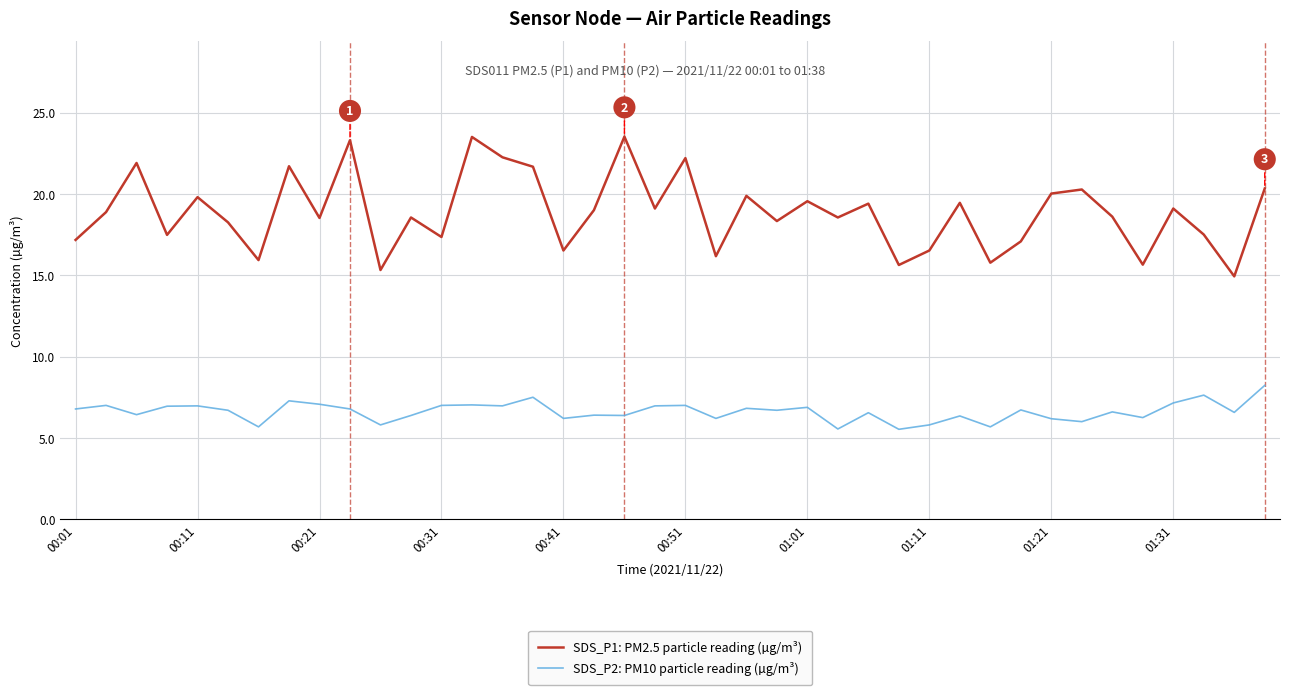

True or false: SDS_P1: PM2.5 particle reading (µg/m³) and SDS_P2: PM10 particle reading (µg/m³) cross at least once.

False